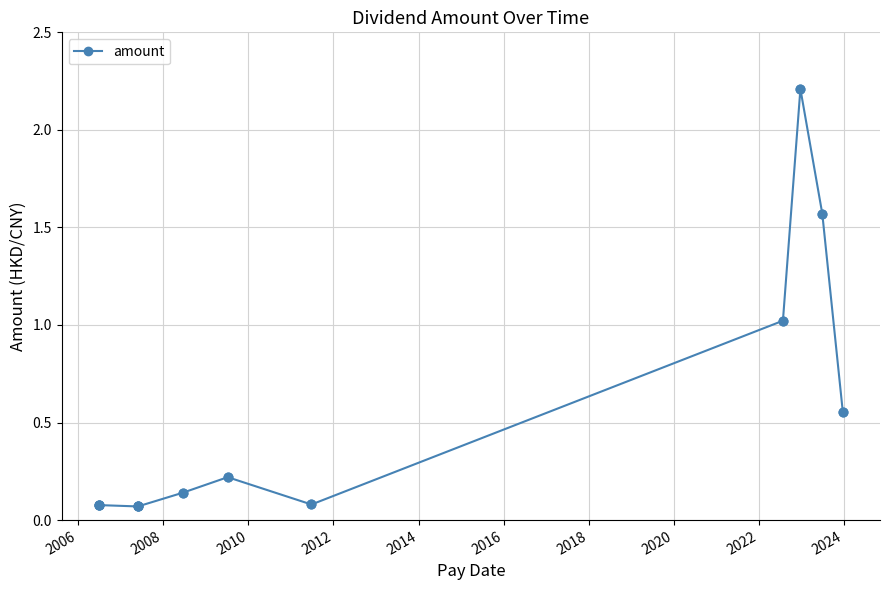

Which has a higher value, 2014 or 2022?

2022